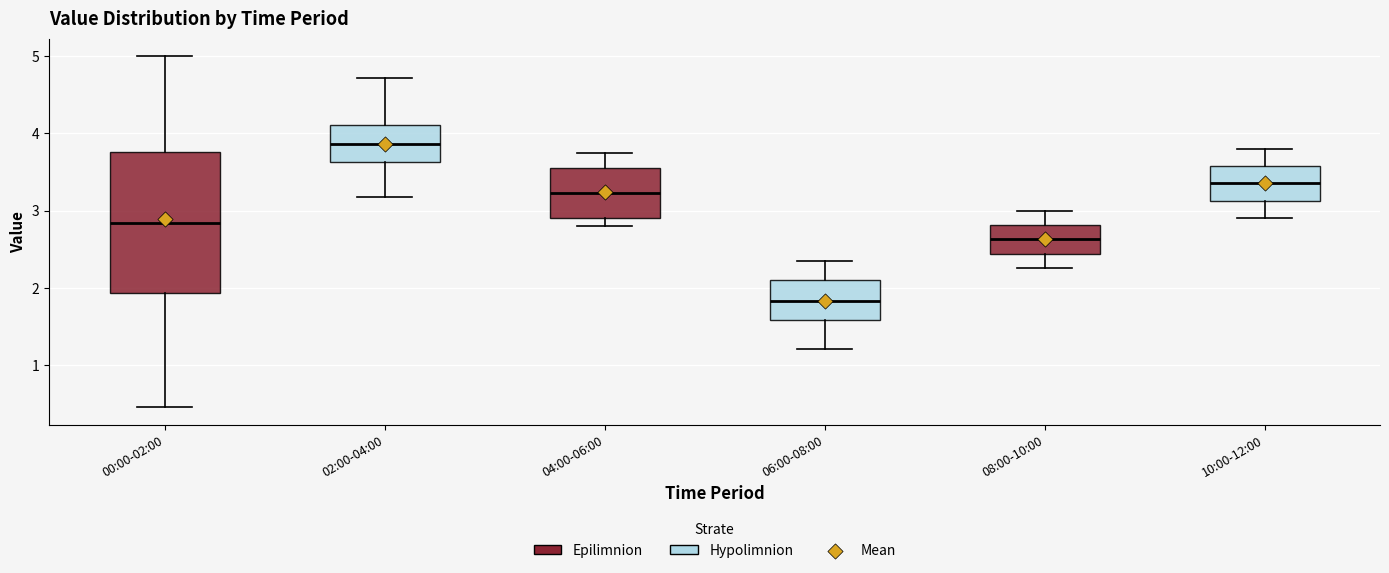

Which box is the tallest, from its lower edge to its upper edge?

00:00-02:00